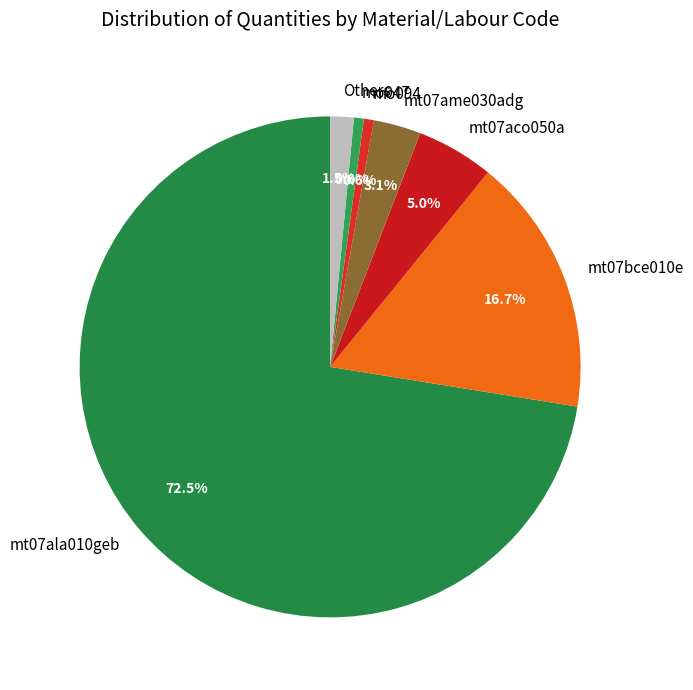

Which category has the biggest portion of the pie?

mt07ala010geb